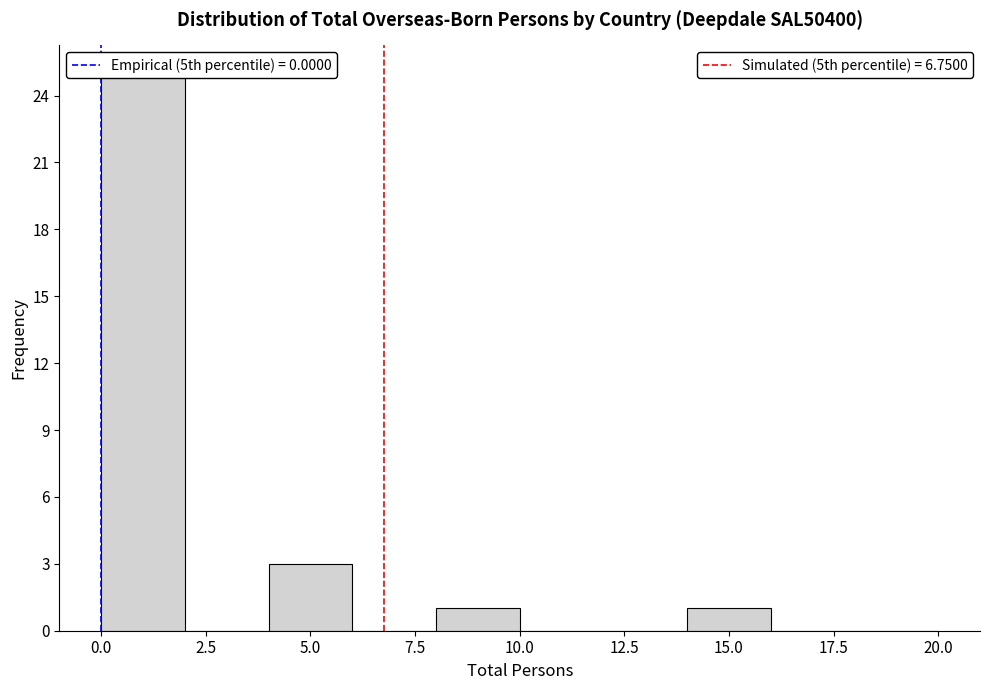

Which range on the x-axis has the tallest bar?

0 to 2